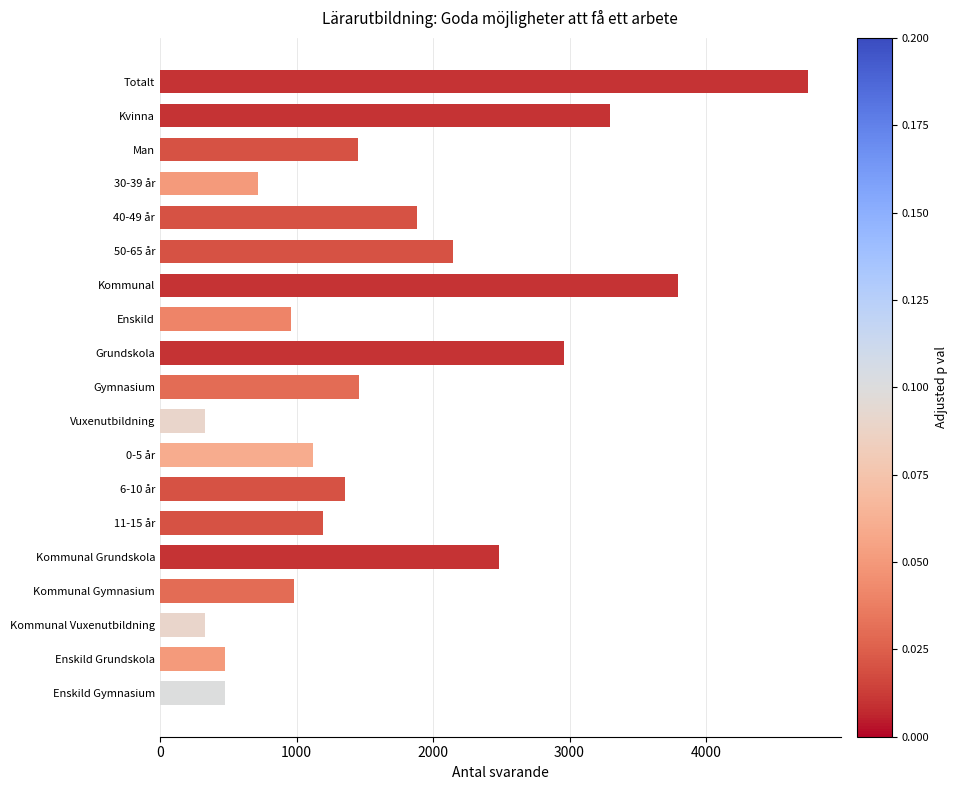

At which label is the value closest to 2538?

Kommunal Grundskola